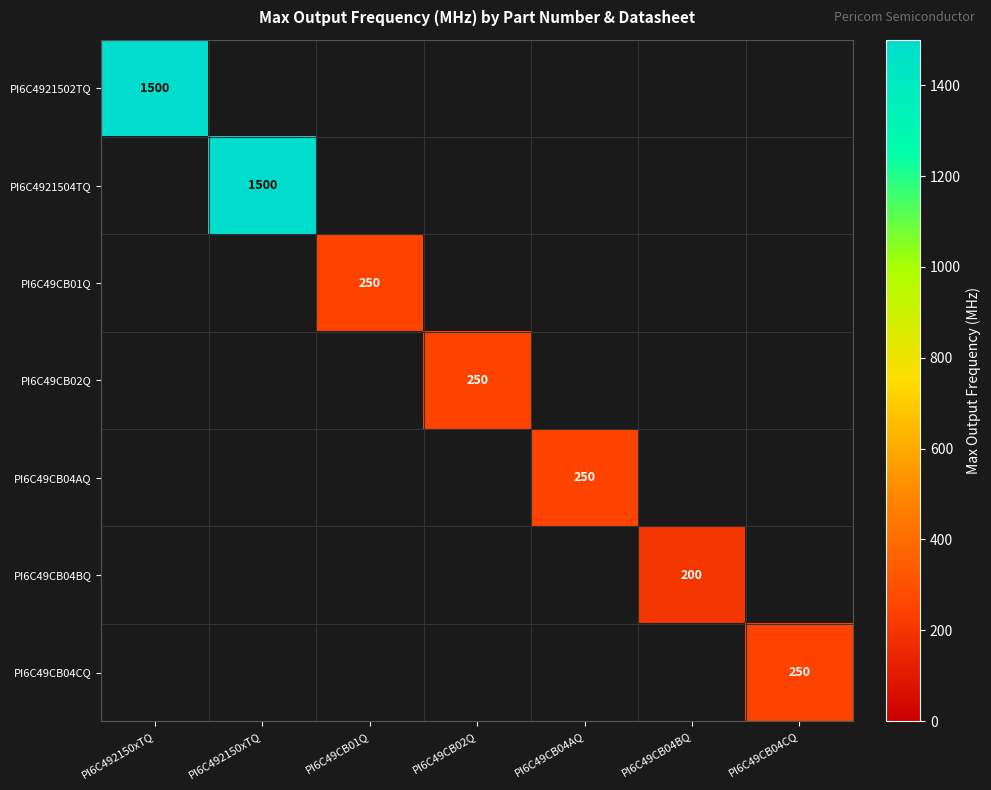

True or false: PI6C49CB01Q has a value of 250.0 at PI6C49CB01Q.

True